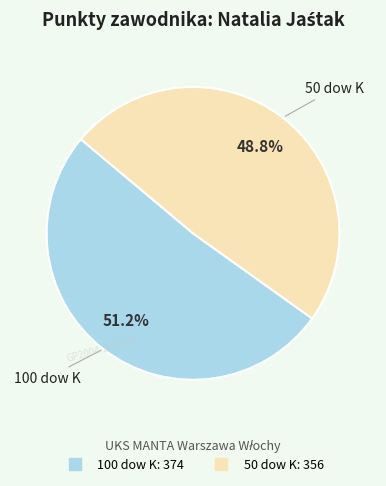

Which has a higher value, 50 dow K or 100 dow K?

100 dow K